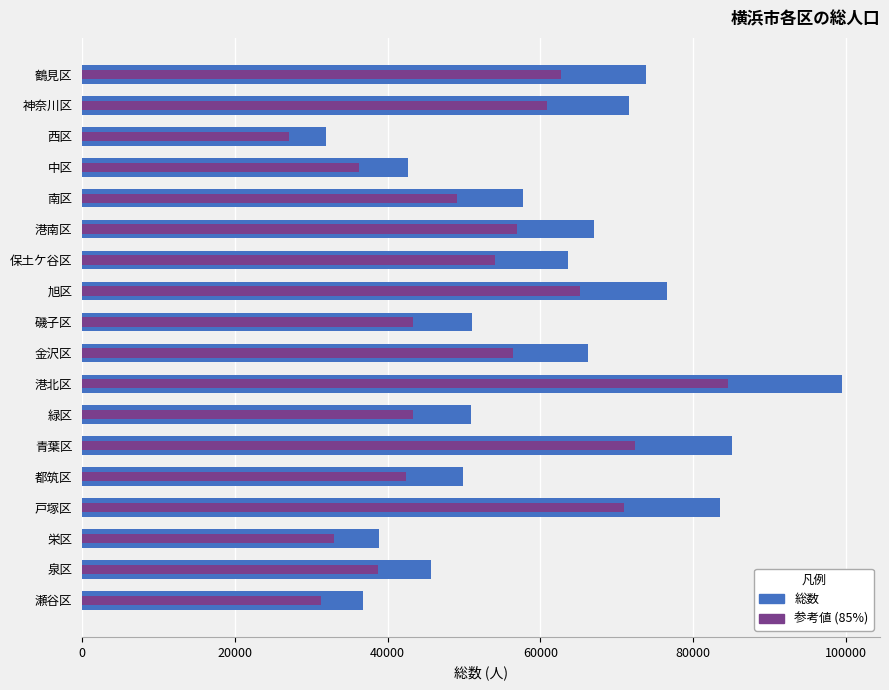

Is it true that 参考値 (85%) equals 38975.8 at 金沢区?

False